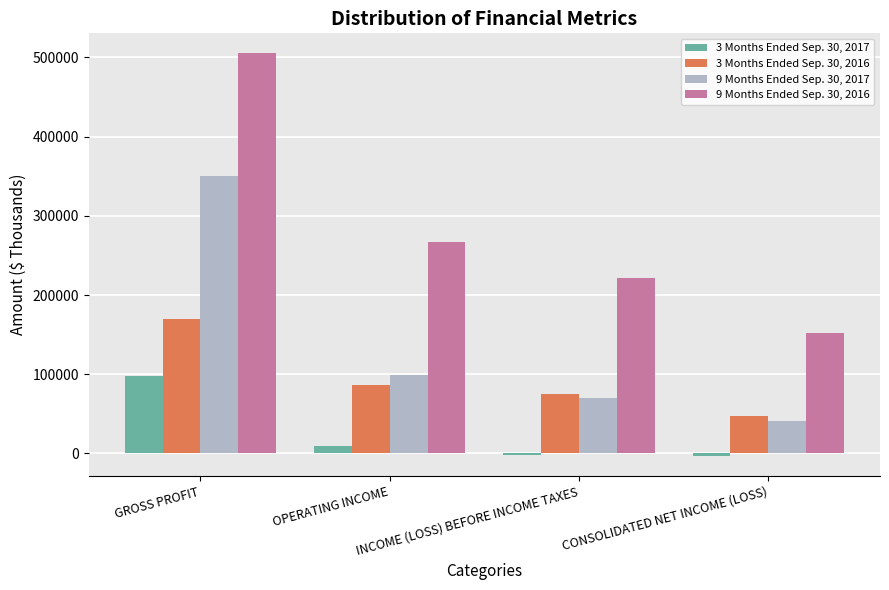

What are all the series names shown in the legend?

3 Months Ended Sep. 30, 2017, 3 Months Ended Sep. 30, 2016, 9 Months Ended Sep. 30, 2017, 9 Months Ended Sep. 30, 2016